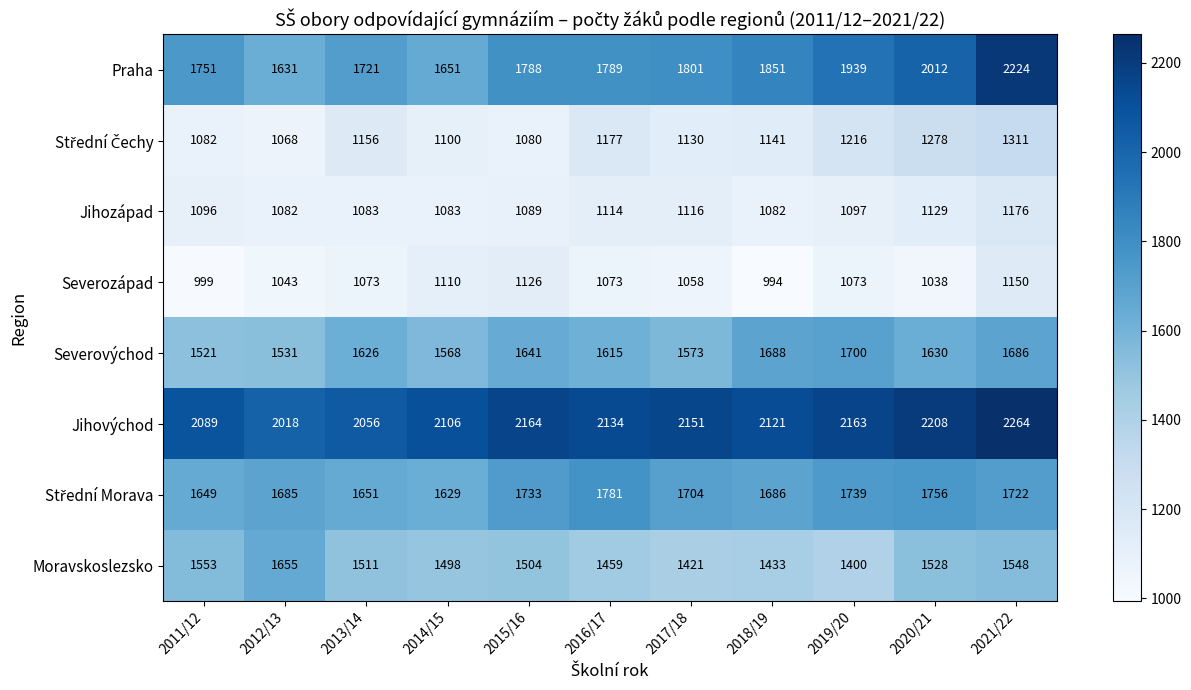

Which category has the highest value across all series?

2021/22